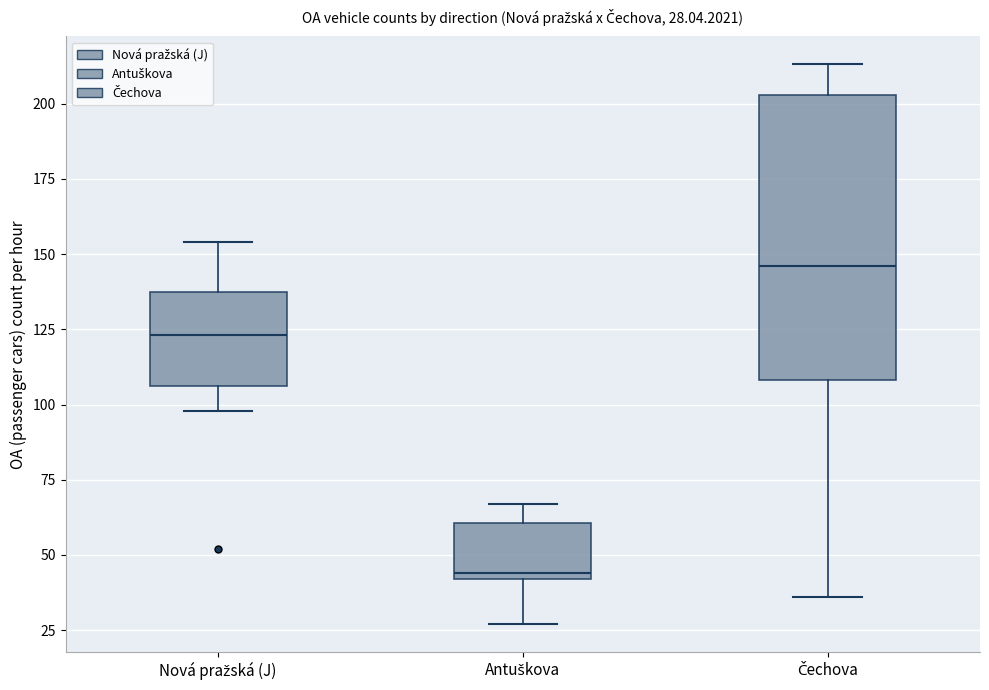

Which box has the lowest median line?

Antuškova